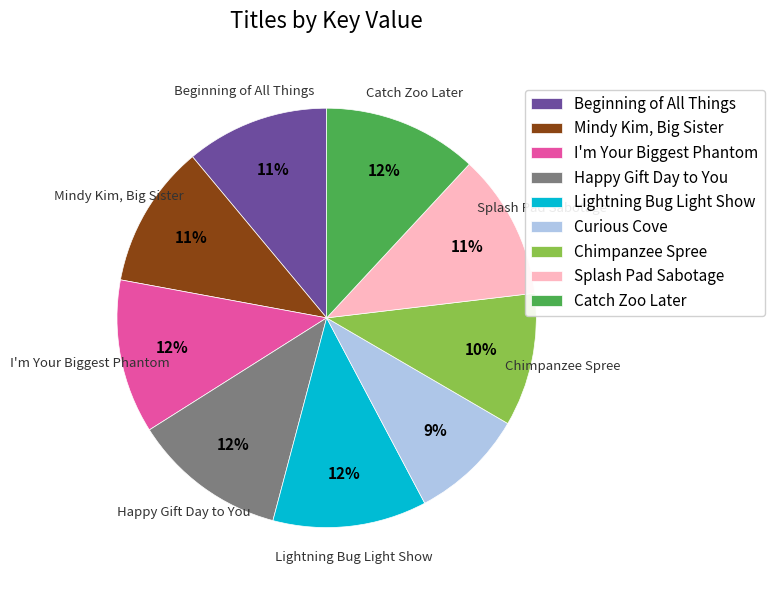

How many segments does this pie chart have?

9